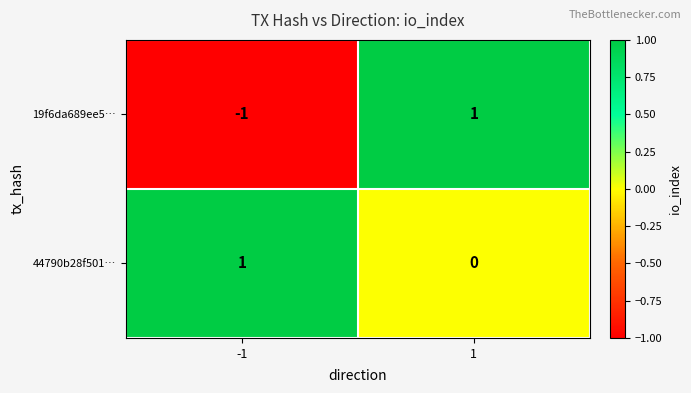

Rank the series by their average value, from lowest to highest.

19f6da689ee5…, 44790b28f501…